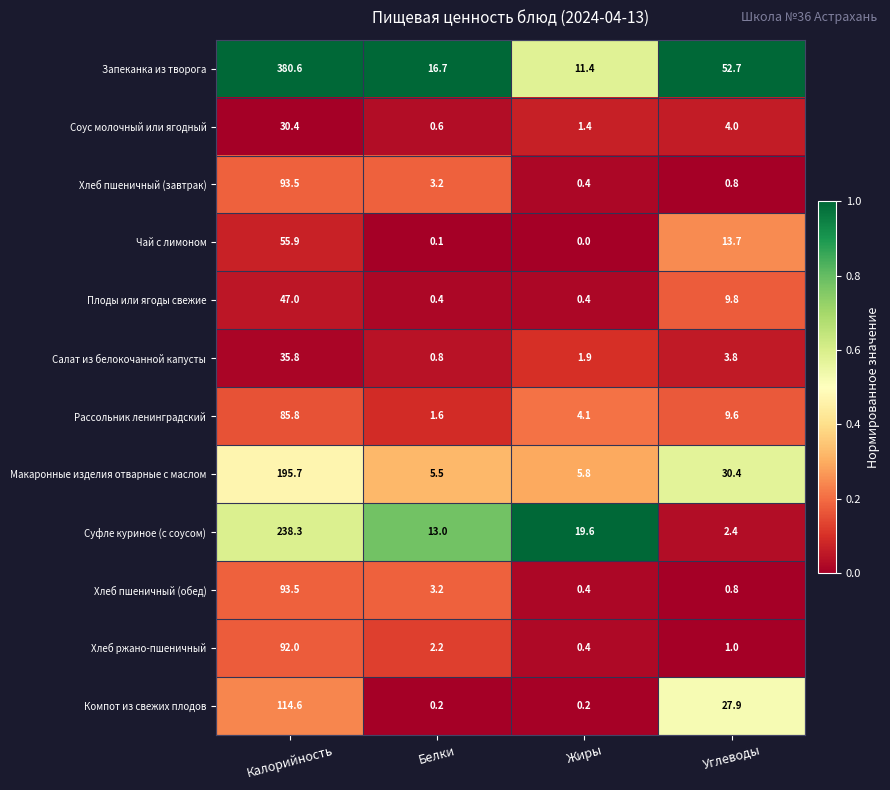

What is the spread (max minus min) of values at Калорийность?

350.2